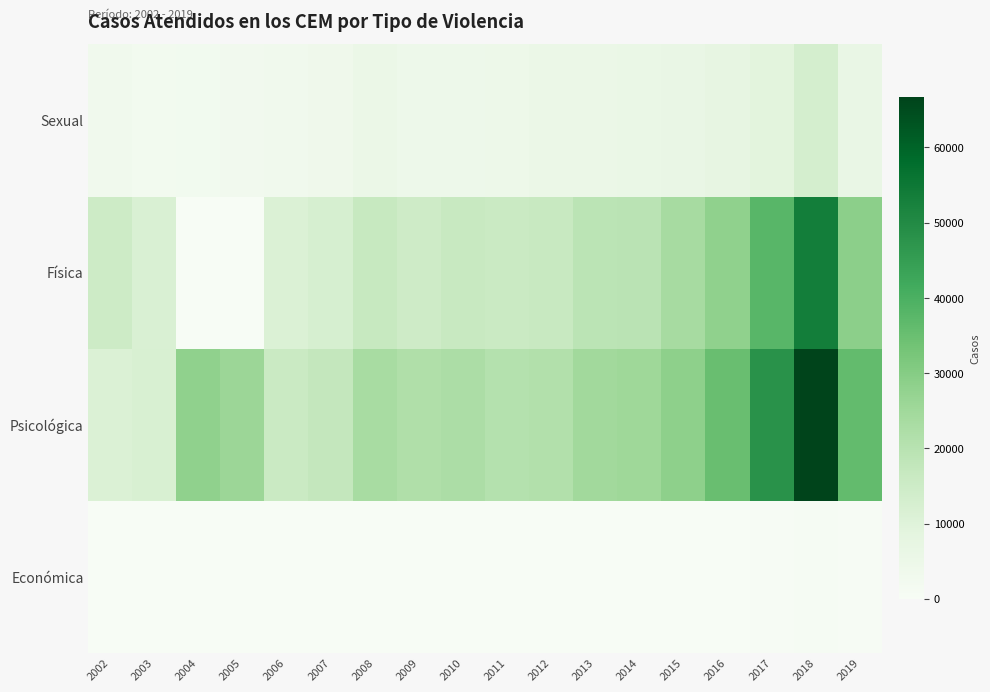

How many series are shown in this chart?

4